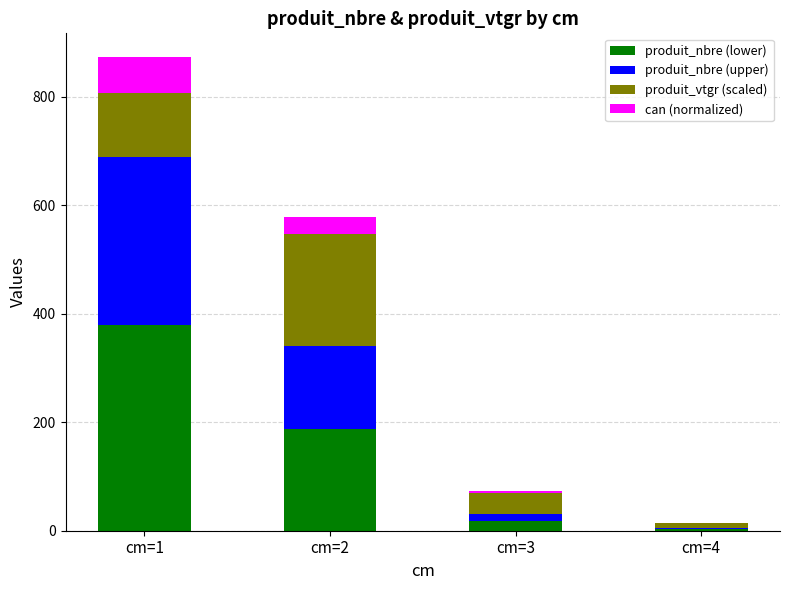

True or false: produit_nbre (lower) has a value of 17.1 at cm=3.

True